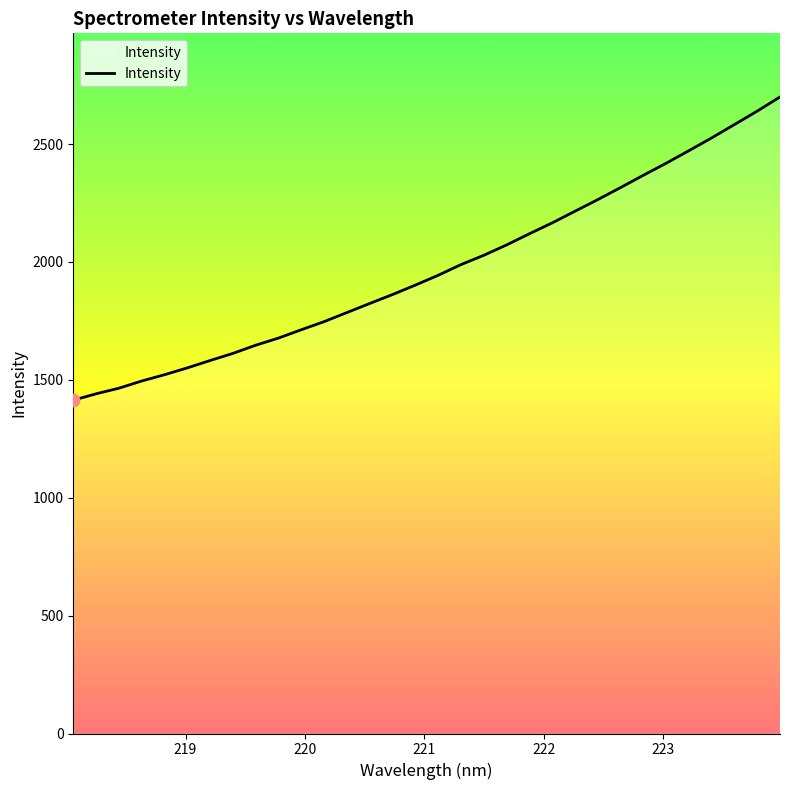

What is the difference between the maximum and minimum values?

1285.9